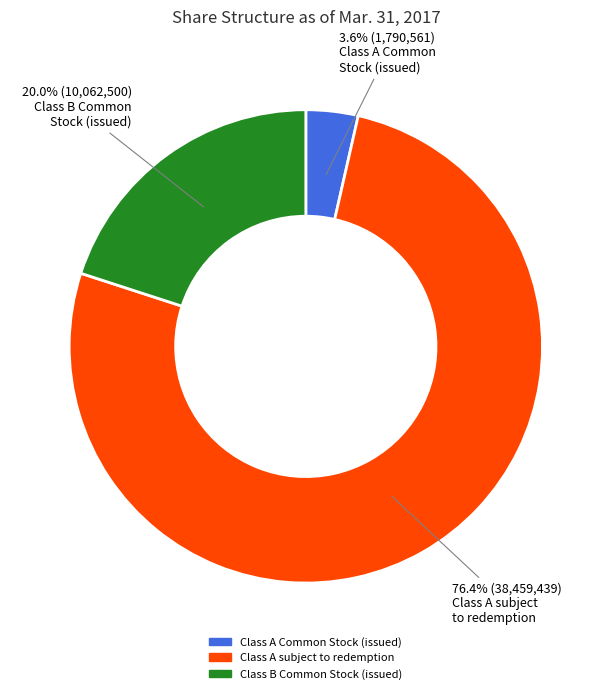

Is there a majority slice in this chart?

Yes